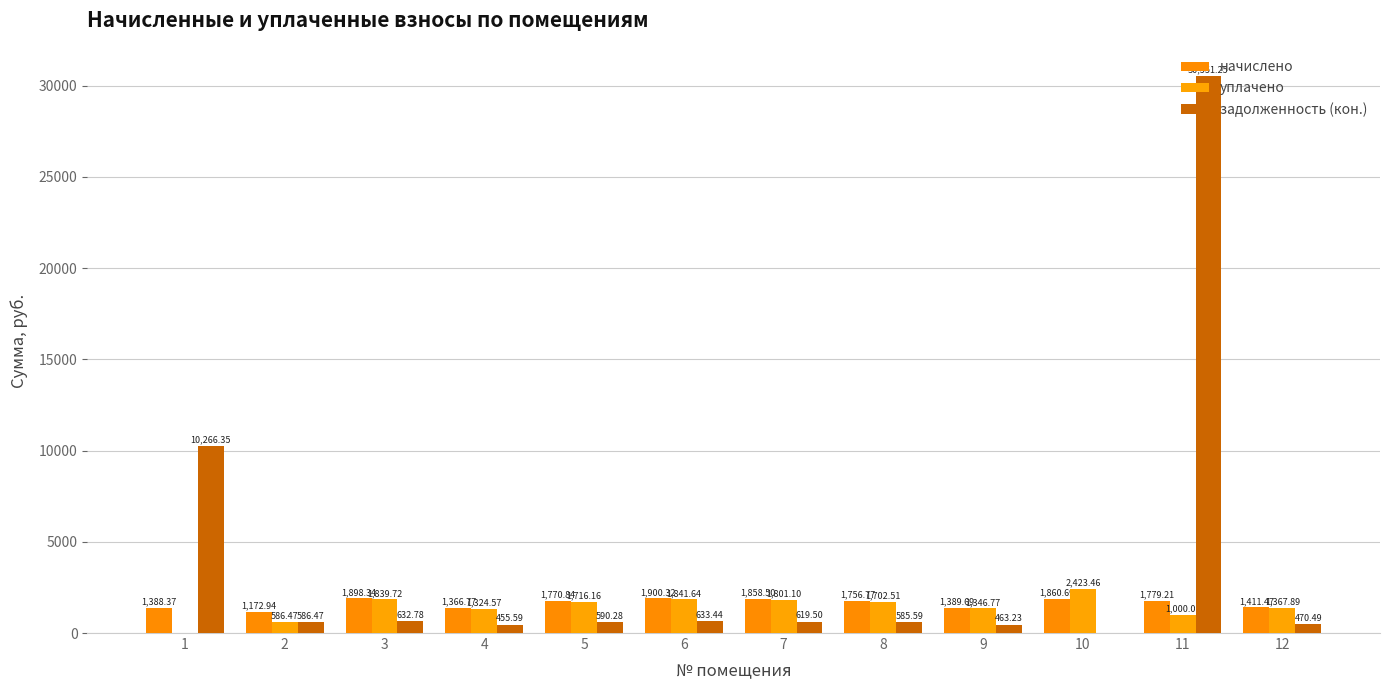

How many groups of bars are there?

12